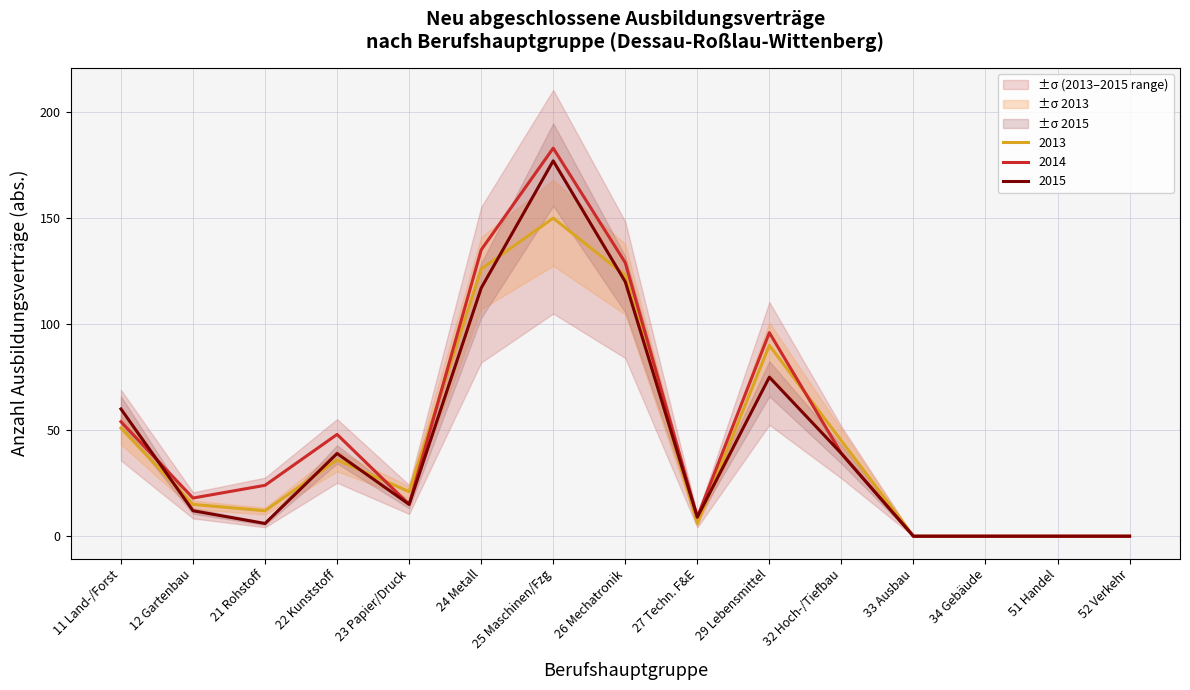

The value of 2014 at 34 Gebäude is 0. True or false?

True